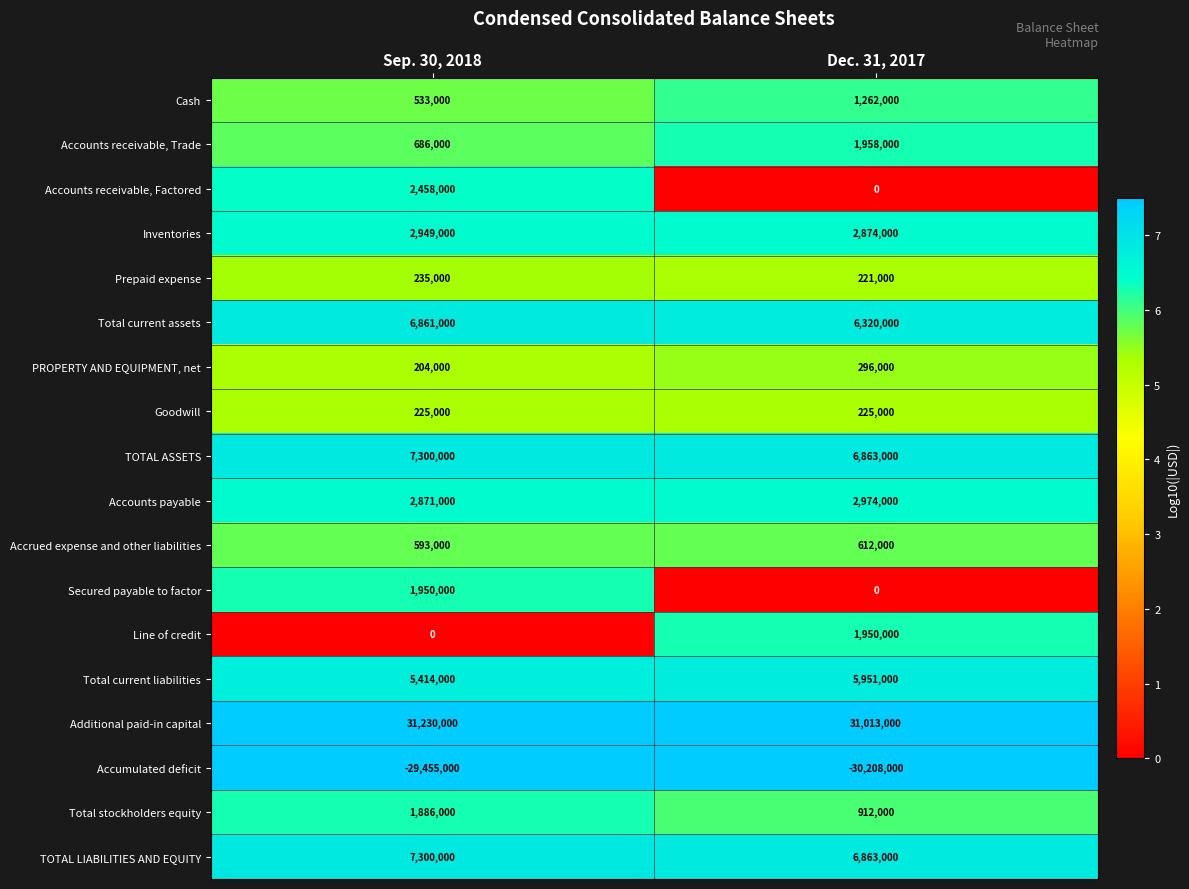

Is it true that Secured payable to factor equals 806898 at Sep. 30, 2018?

False